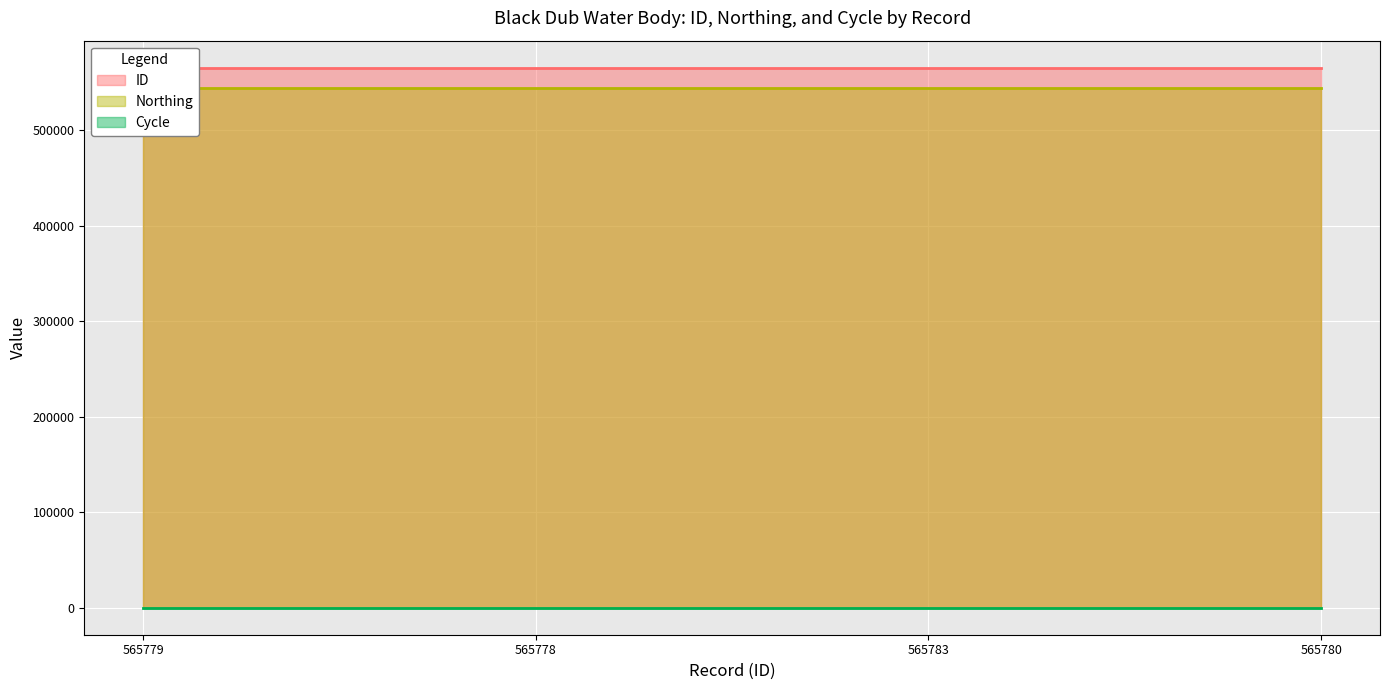

True or false: ID and Northing intersect in this chart.

False